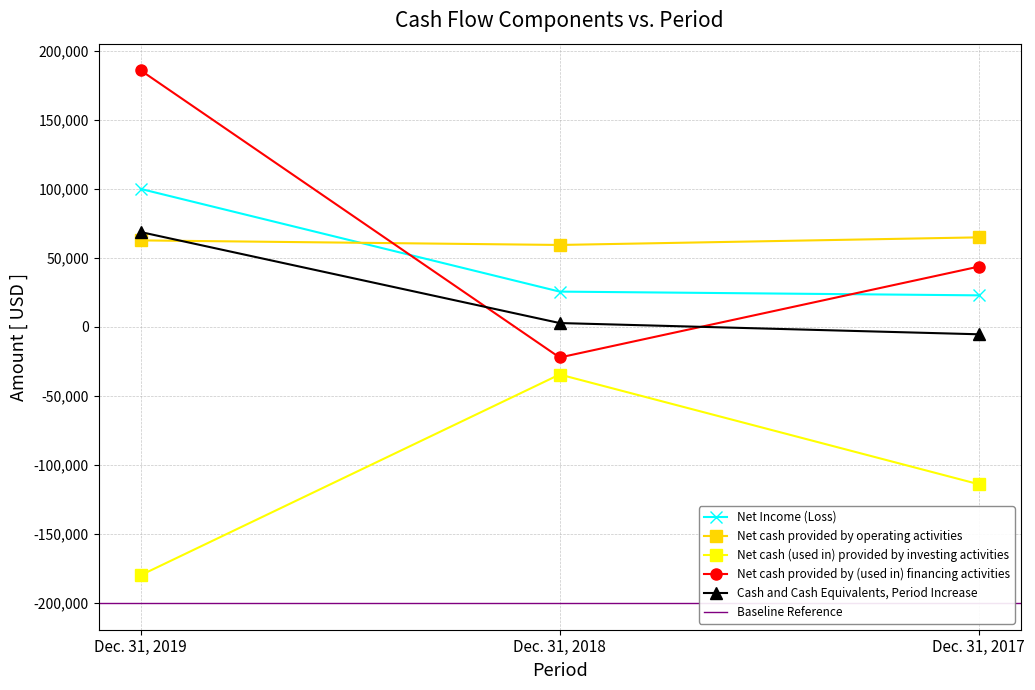

At which label does Net Income (Loss) first exceed 25604?

Dec. 31, 2019